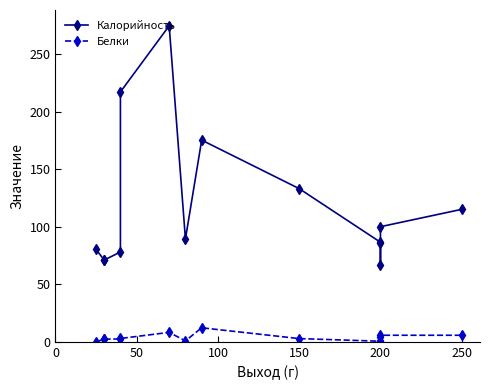

What is the smallest value displayed?

0.1